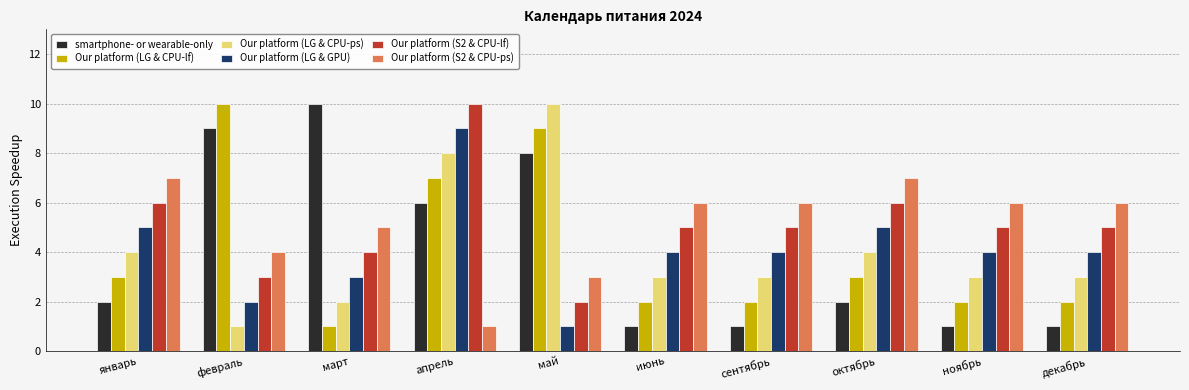

What is the label of the 2nd bar from the left?

февраль